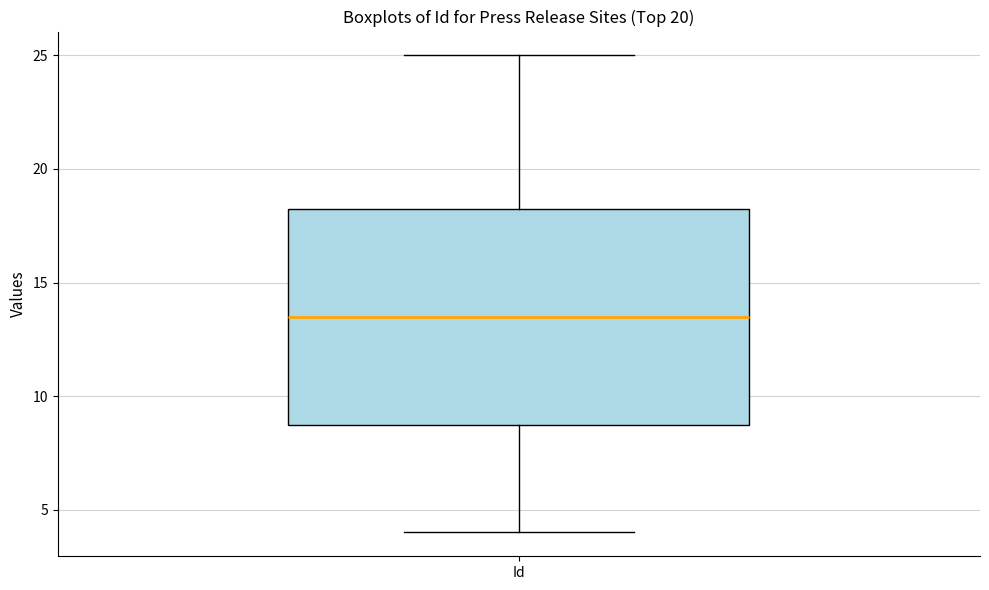

Transcribe this box plot: give where the median line is, the range the box spans, and where the two whiskers end, as read against the y-axis. The values are not printed on the chart, so give them approximately, as read against the axis.

median 13.5, box 9.0 to 18.5, whiskers 4.0 to 25.0